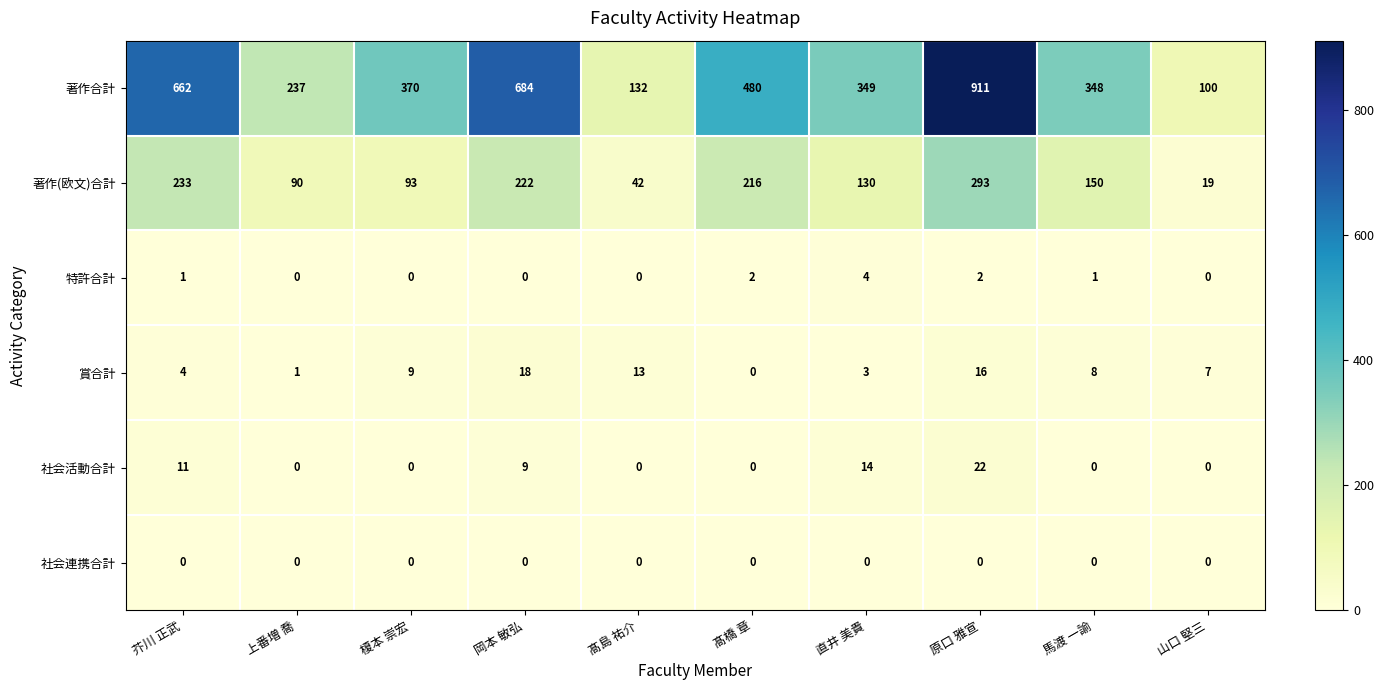

Which series changed the most between 原口 雅宣 and 山口 堅三?

著作合計